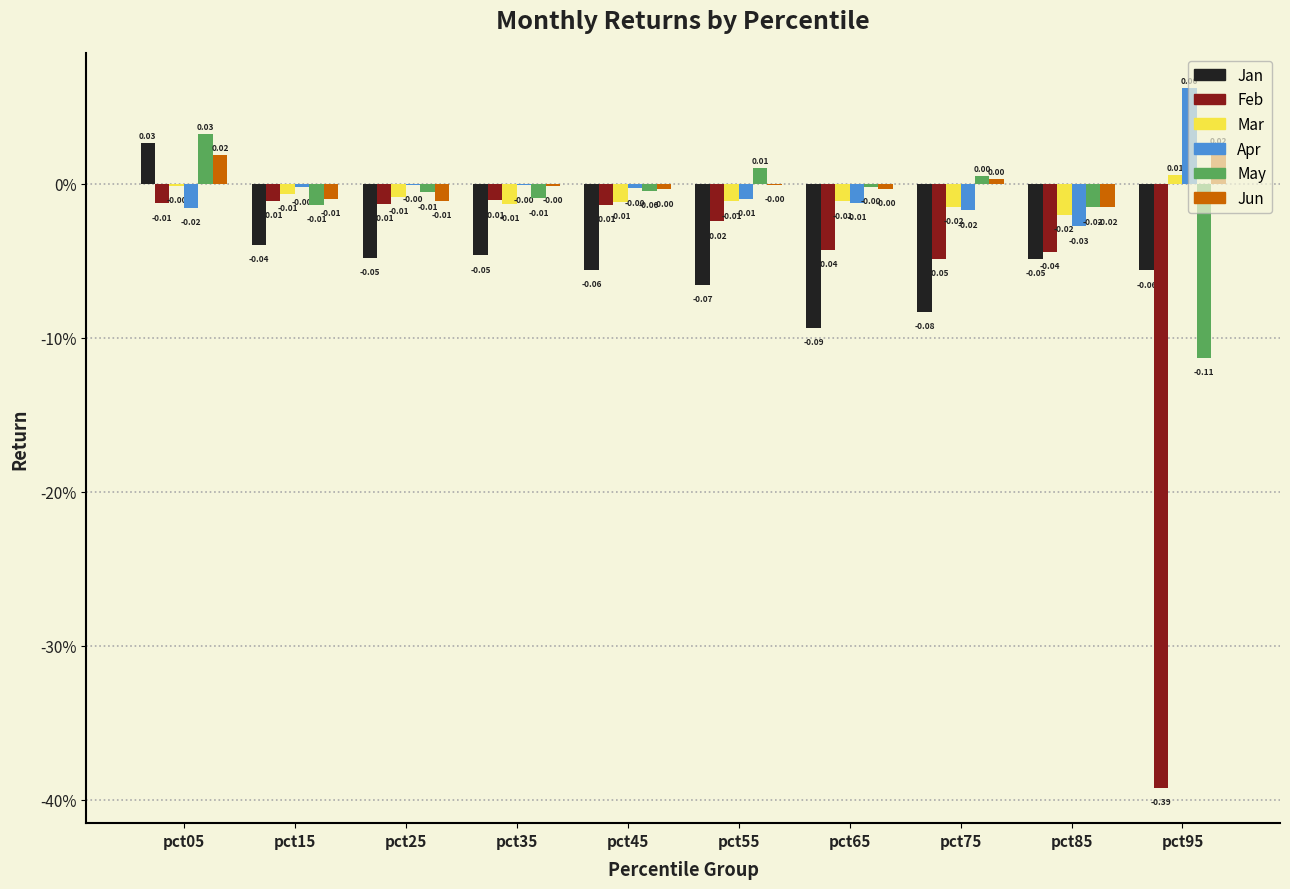

Are the bars grouped side by side (vs. stacked)?

Yes